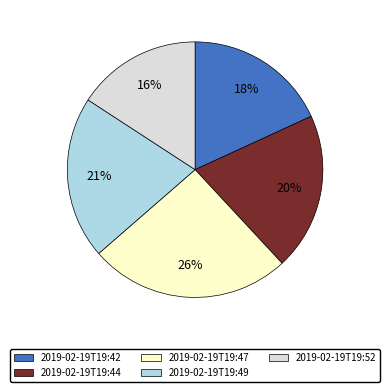

To the nearest percent, what portion does 2019-02-19T19:47 represent?

26%